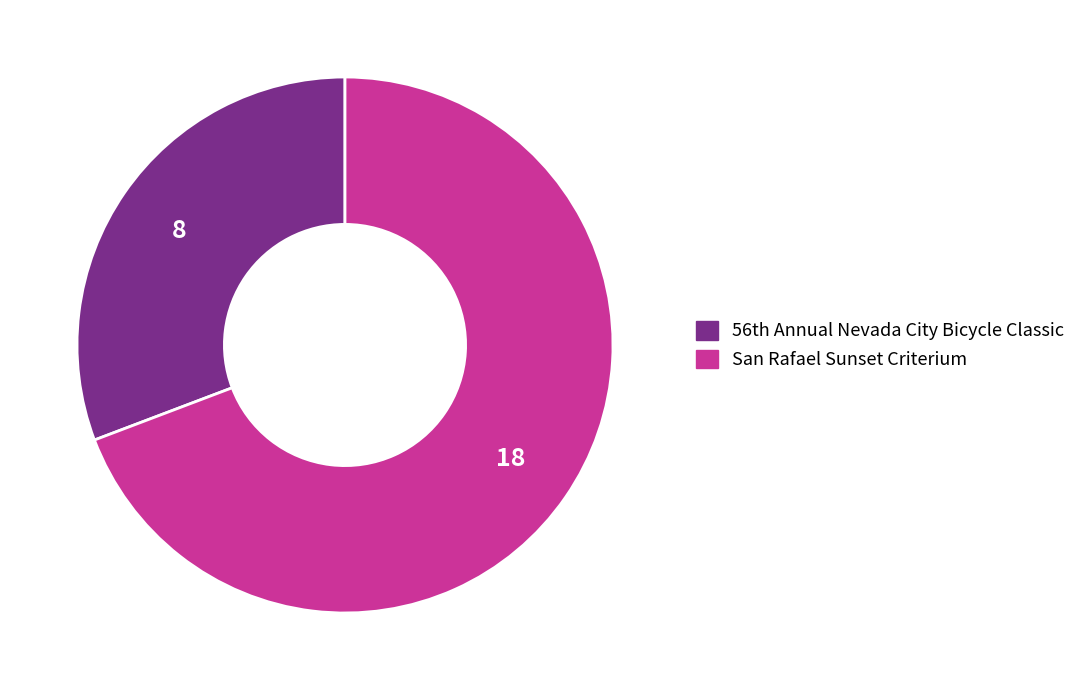

Rank the categories by value from lowest to highest.

56th Annual Nevada City Bicycle Classic, San Rafael Sunset Criterium